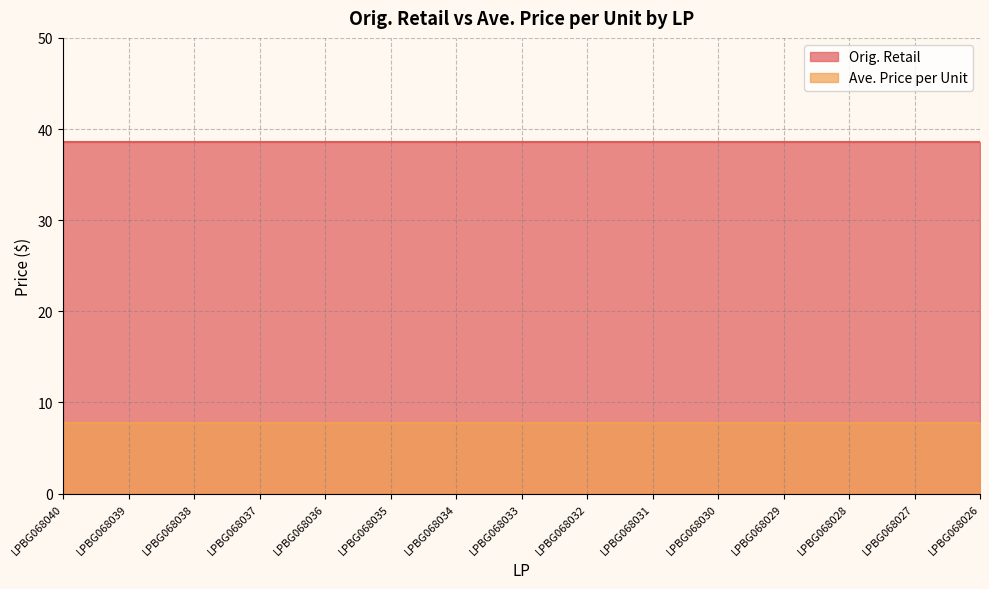

At how many categories does at least one series exceed 32?

15